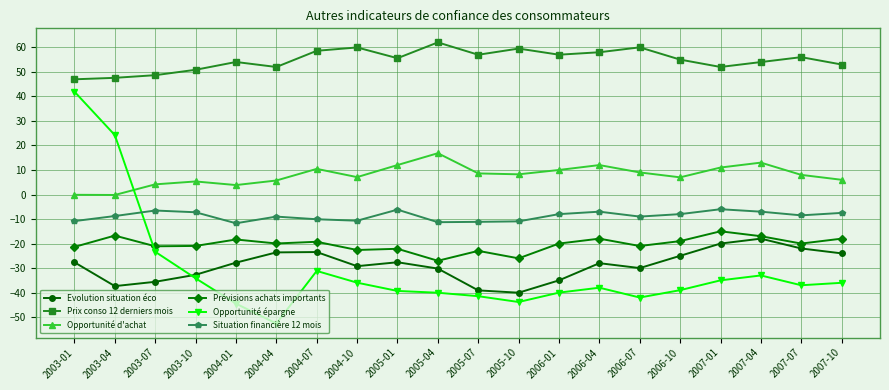

What is the maximum value shown in the chart?

62.0